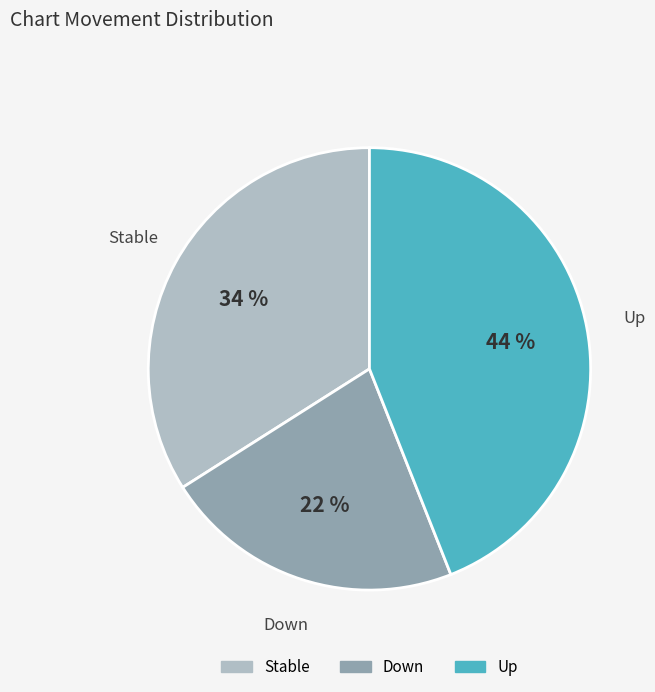

Rank the categories by value from highest to lowest.

Up, Stable, Down